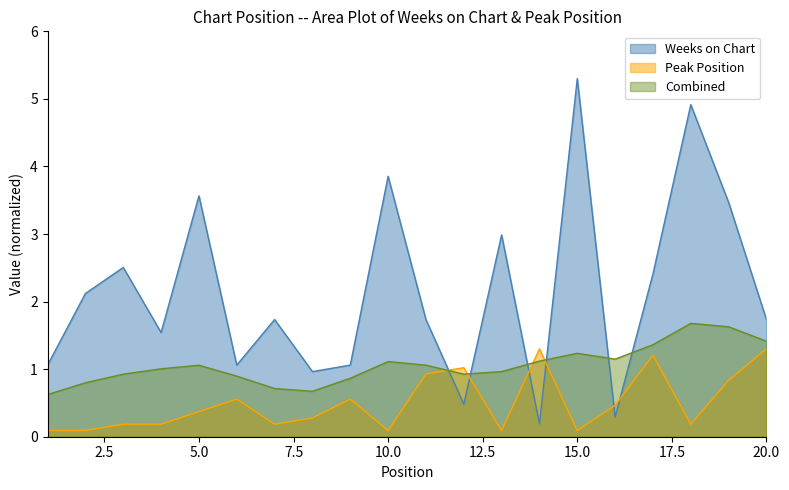

Which category has the highest value across all series?

15.0